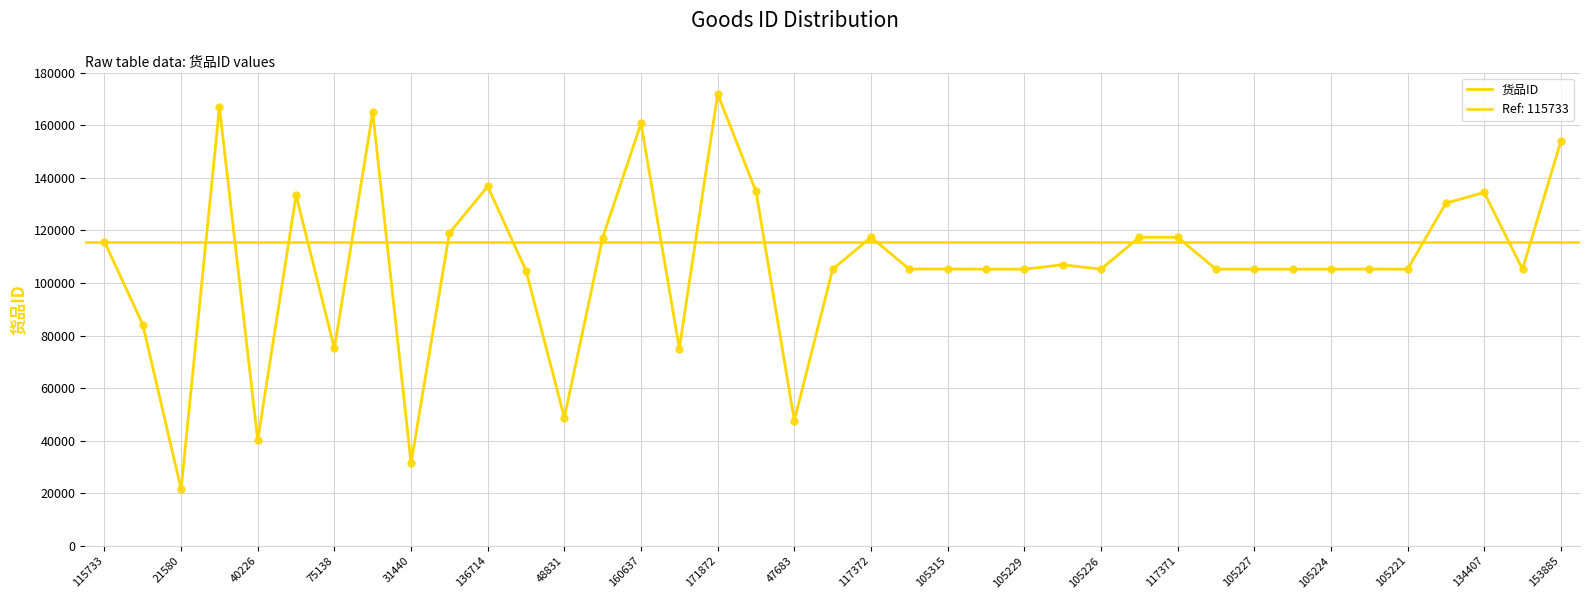

What is the ratio of the value at 22 to the value at 105221?

0.8